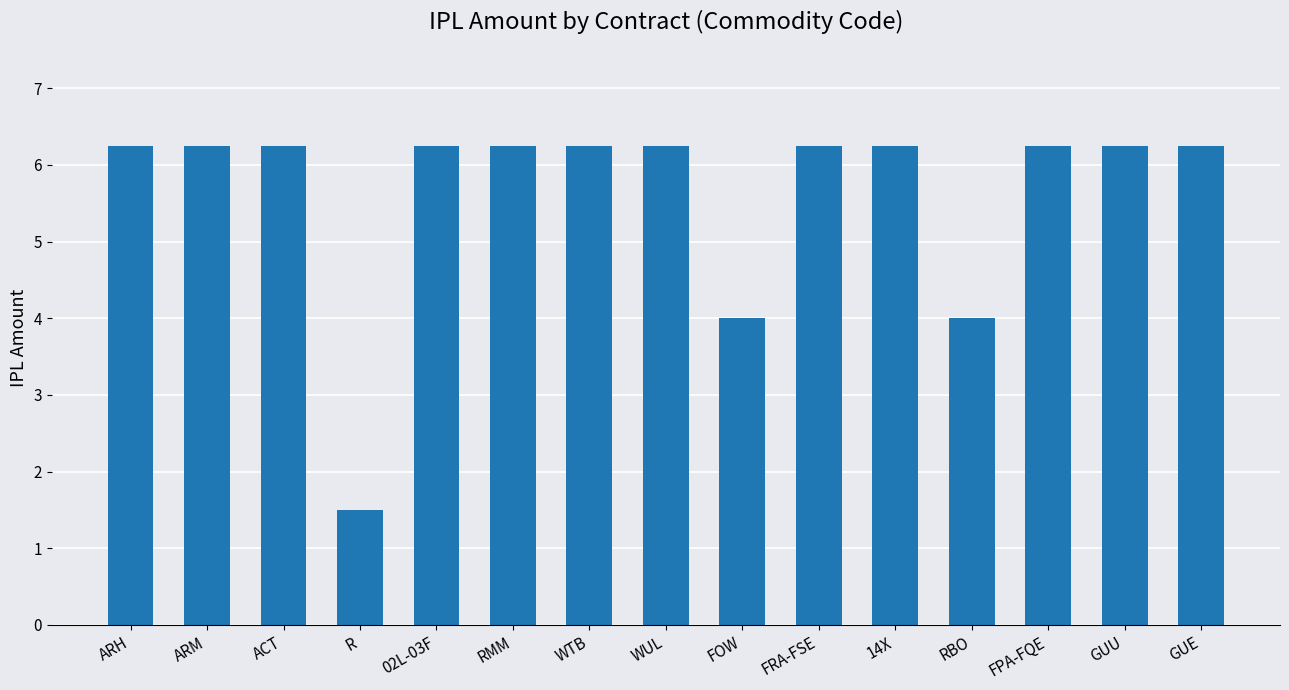

What is the sum of the values at 14X and WUL?

12.5